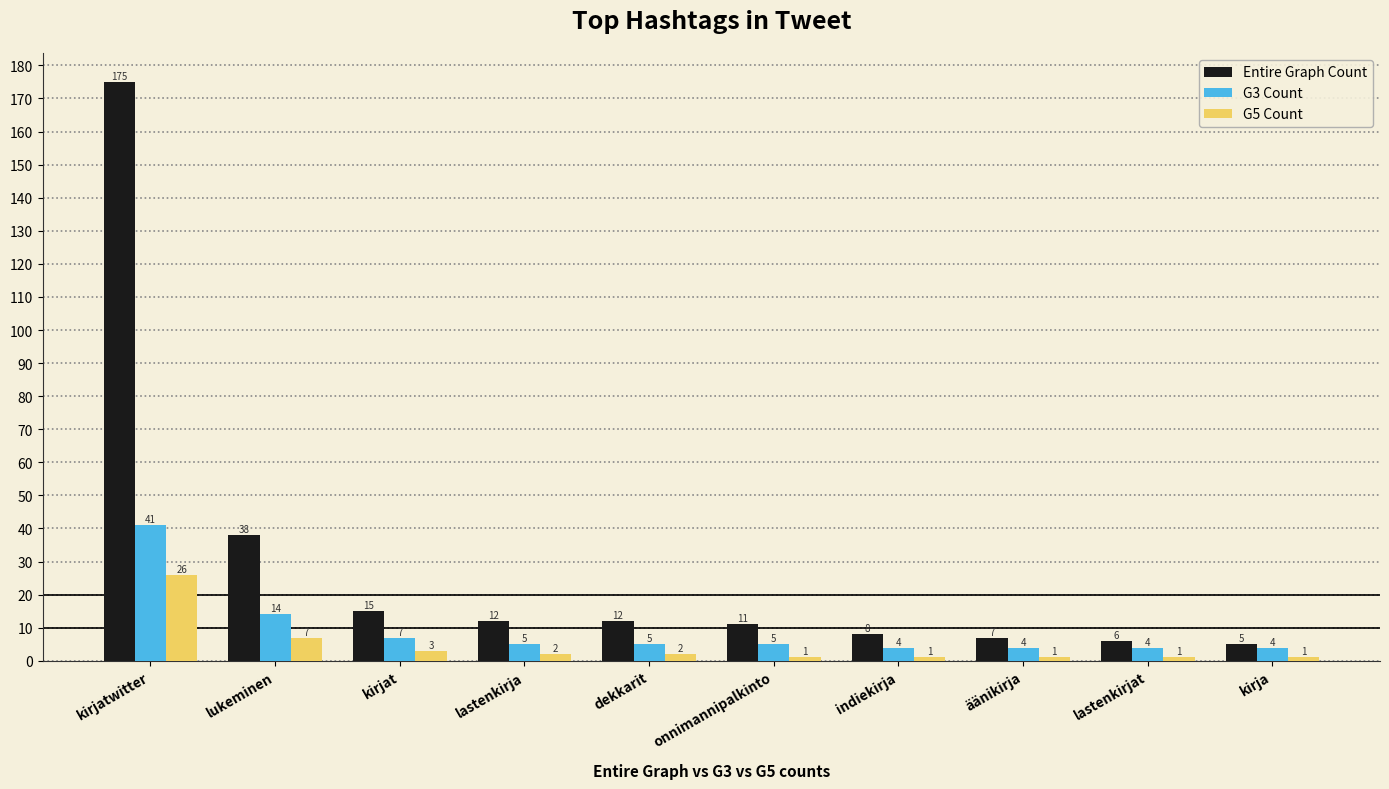

Rank the series by their average value, from highest to lowest.

Entire Graph Count, G3 Count, G5 Count